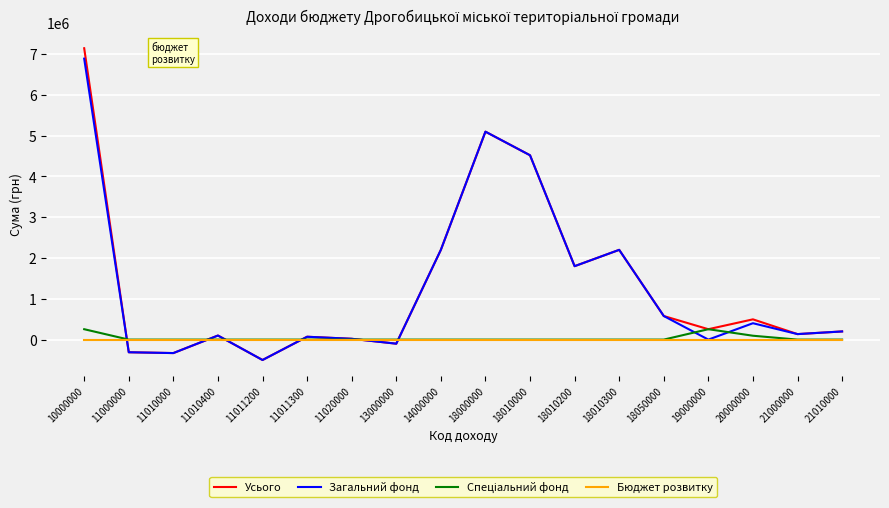

Which label corresponds to the largest value in the chart?

10000000